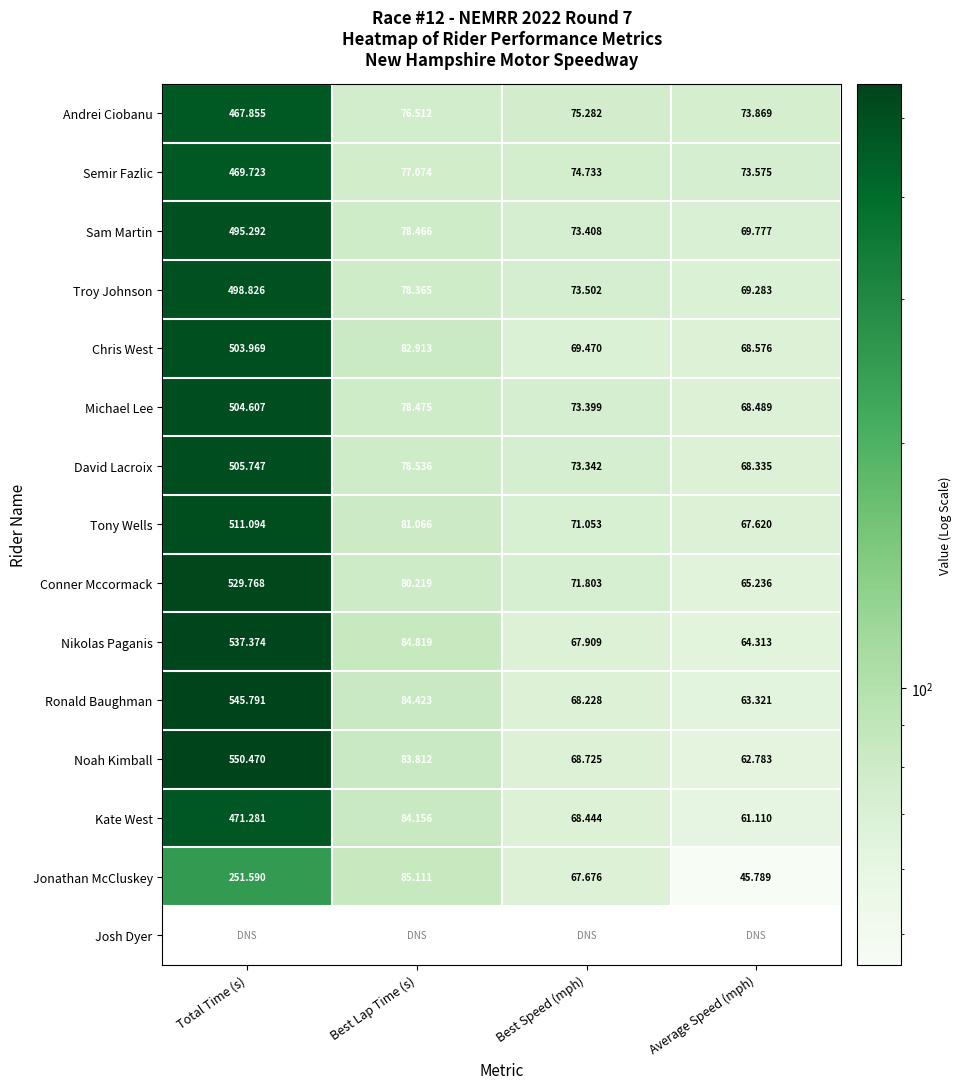

True or false: Conner Mccormack has a value of 117.5 at Best Lap Time (s).

False